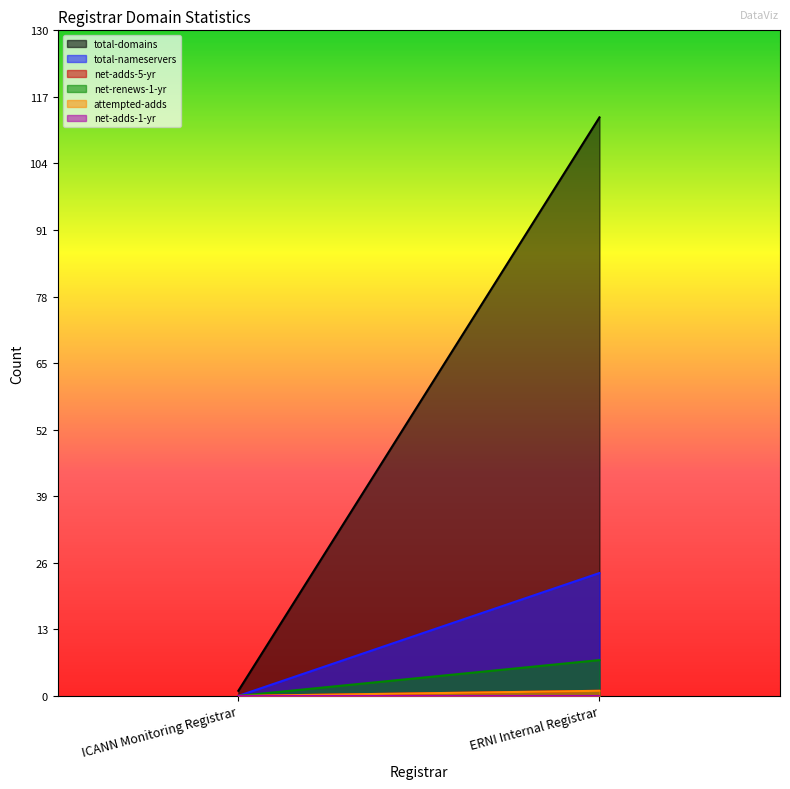

Which series changed the most between ICANN Monitoring Registrar and ERNI Internal Registrar?

total-domains